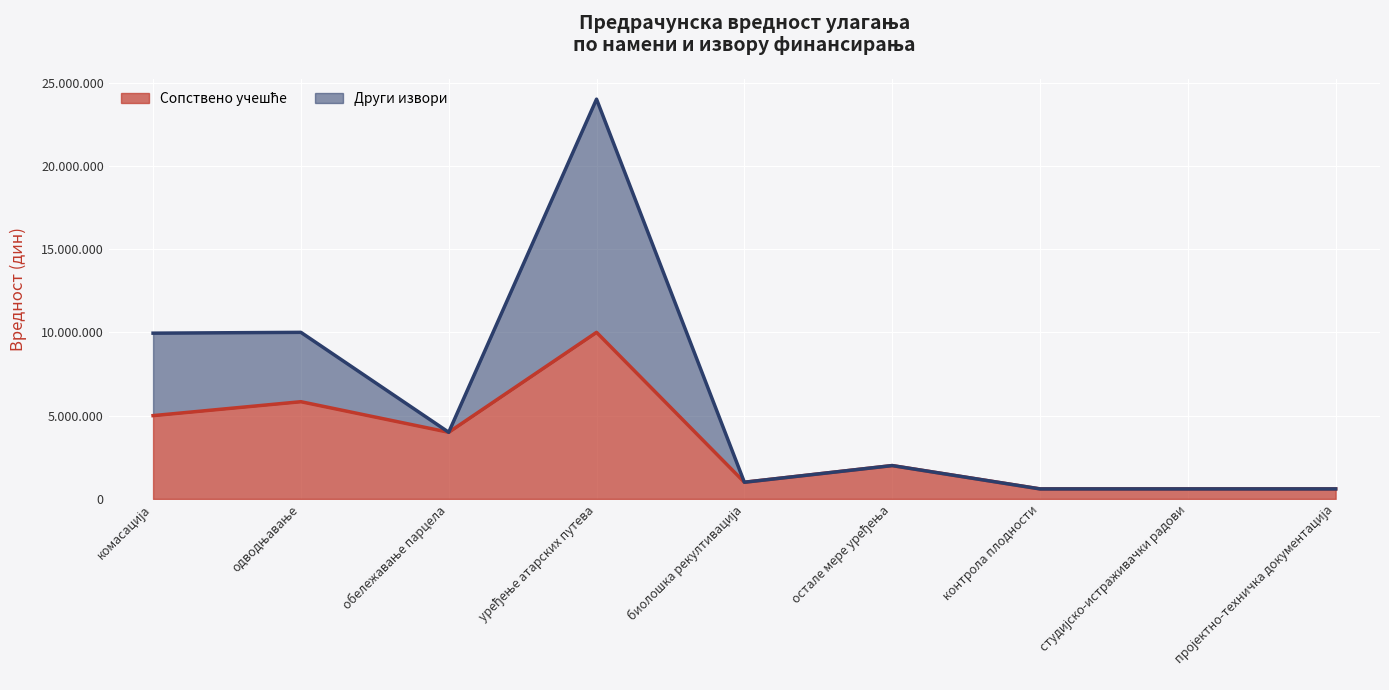

Which series has the widest spread of values?

Други извори